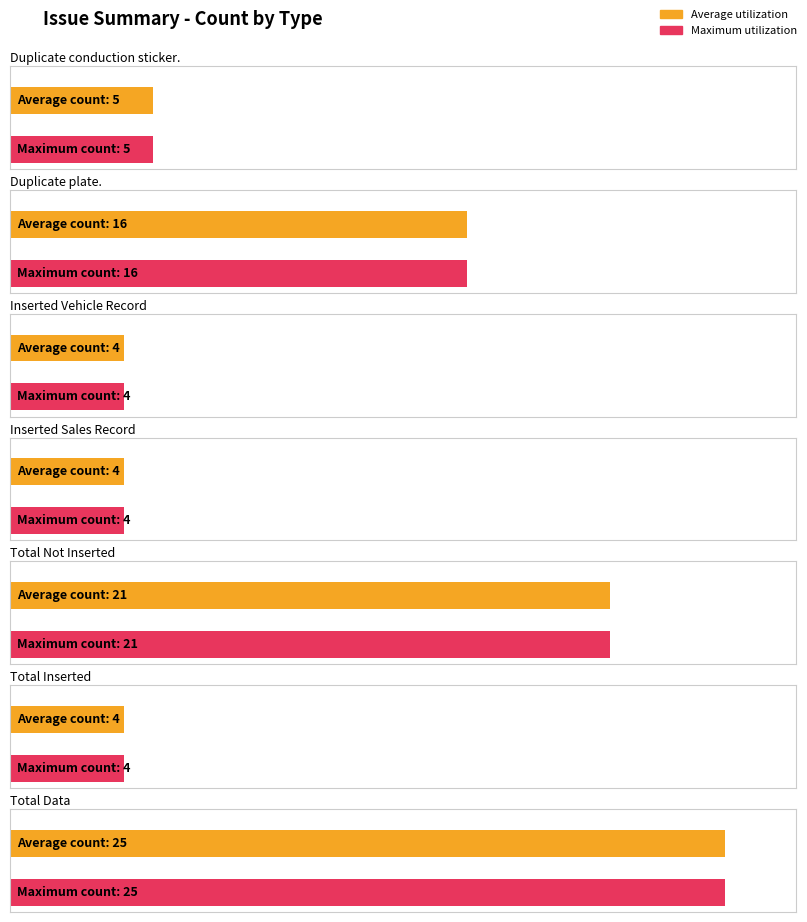

Rank the series at Total Data from highest to lowest value.

Average utilization, Maximum utilization